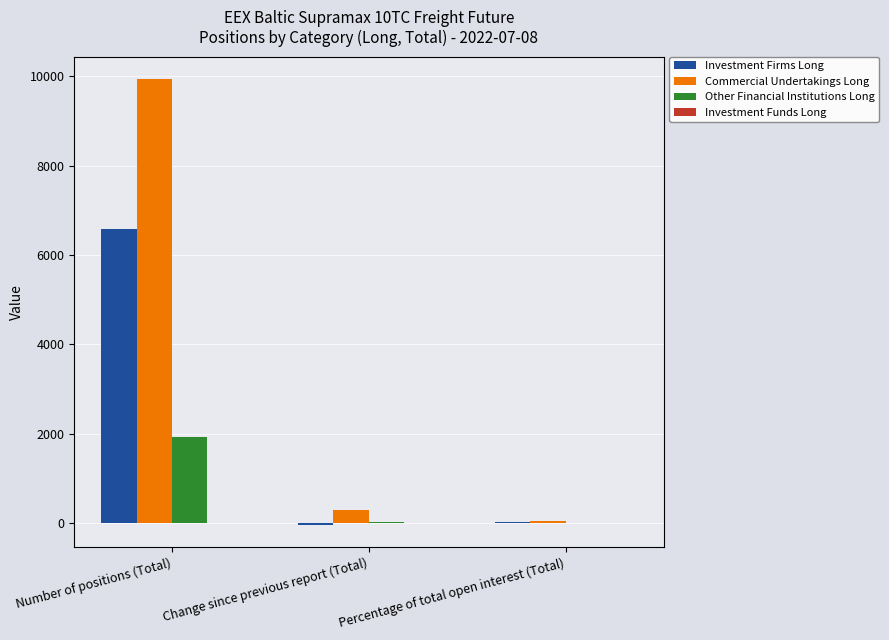

True or false: Commercial Undertakings Long has a value of 3613.1 at Number of positions (Total).

False